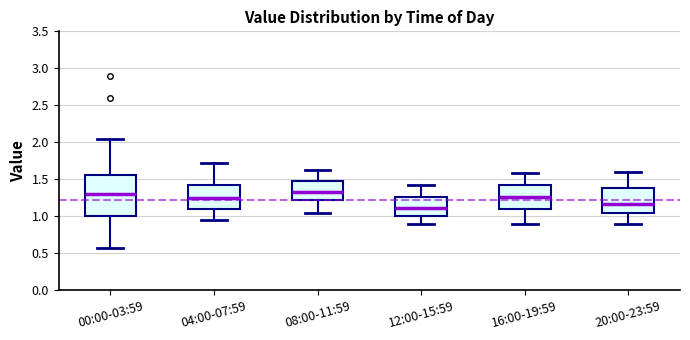

Reading left to right, read every box against the y-axis: the position of its median line, the range the box covers, and the ends of its whiskers. The values are not printed on the chart, so give them approximately, as read against the axis.

00:00-03:59: median 1.30, box 1.00 to 1.55, whiskers 0.55 to 2.05
04:00-07:59: median 1.25, box 1.10 to 1.45, whiskers 0.95 to 1.70
08:00-11:59: median 1.35, box 1.20 to 1.50, whiskers 1.05 to 1.60
12:00-15:59: median 1.10, box 1.00 to 1.25, whiskers 0.90 to 1.40
16:00-19:59: median 1.25, box 1.10 to 1.40, whiskers 0.90 to 1.60
20:00-23:59: median 1.15, box 1.05 to 1.40, whiskers 0.90 to 1.60